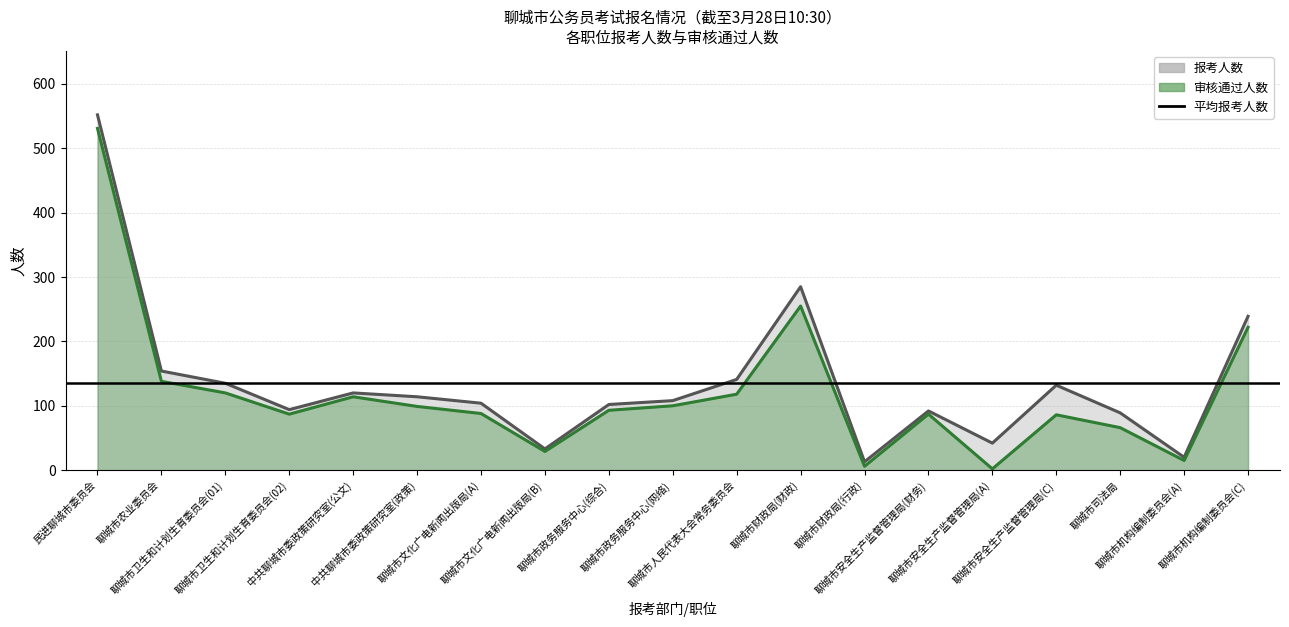

Between 聊城市文化广电新闻出版局(B) and 聊城市政务服务中心(综合), which series saw the biggest shift?

报考人数